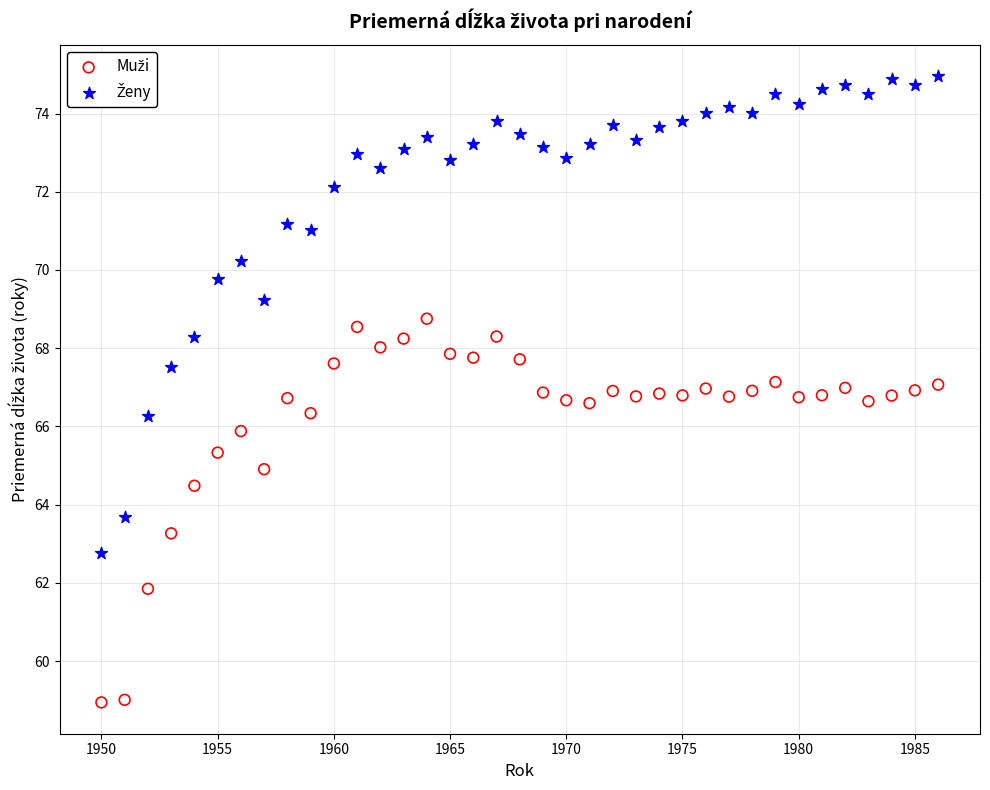

What is the X range (max minus min) for the scatter plot?

36.0